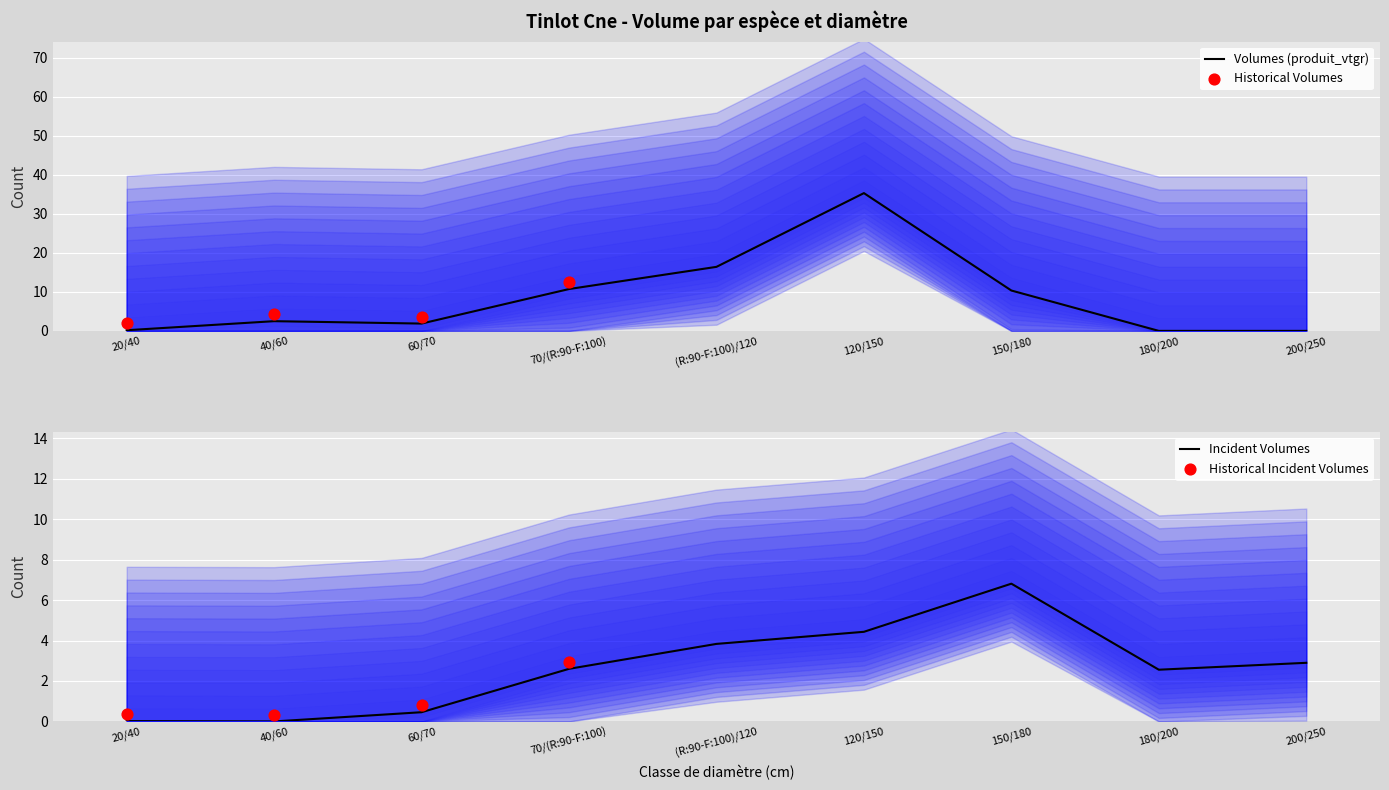

True or false: Volumes (produit_vtgr) has a value of 24.5 at (R:90-F:100)/120.

False